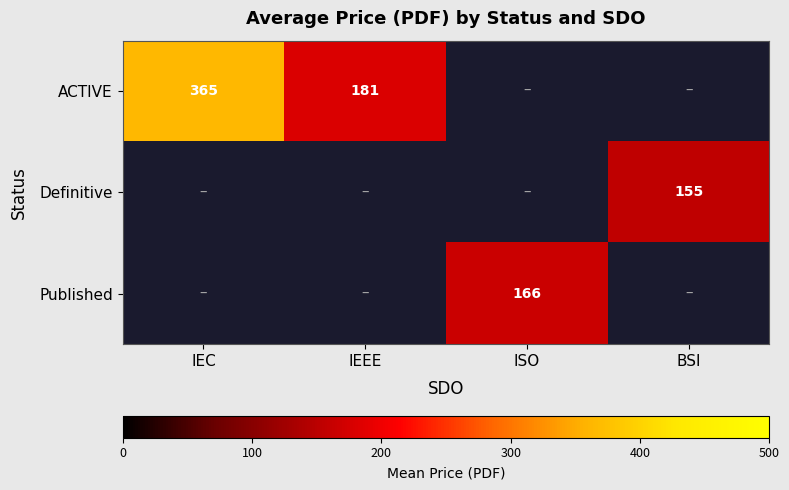

What is the difference between the ACTIVE values at IEEE and IEC?

184